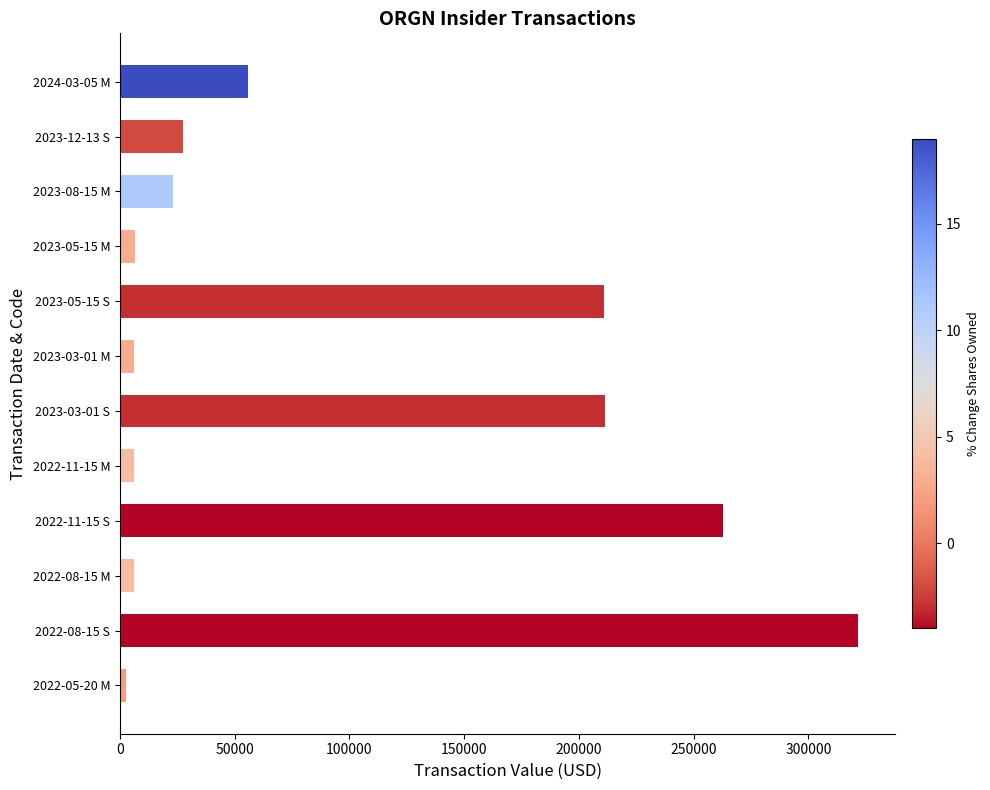

What is the label of the 9th bar from the top?

2022-11-15 S